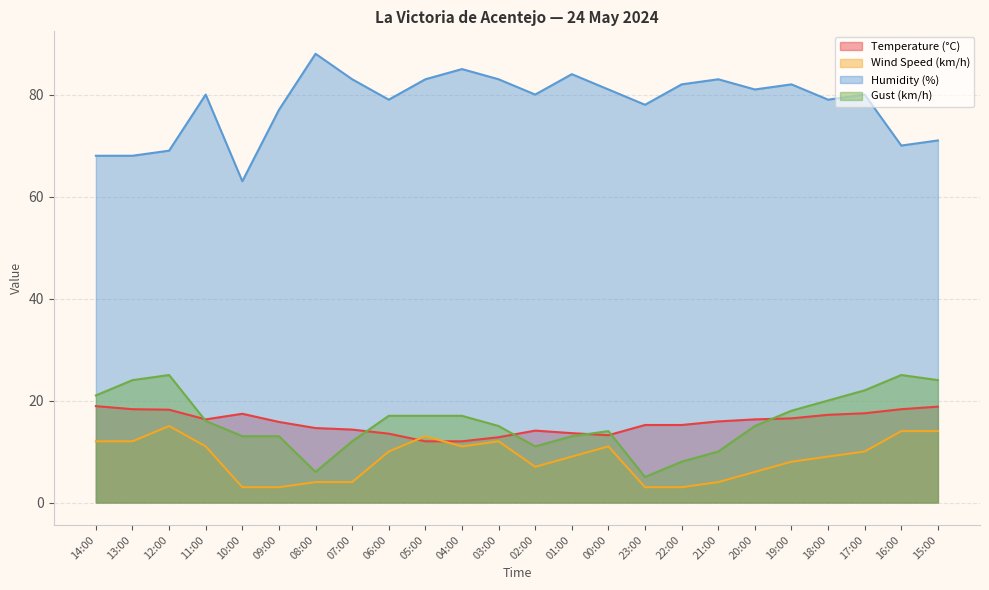

Between 10:00 and 23:00, which series saw the biggest shift?

Humidity (%)